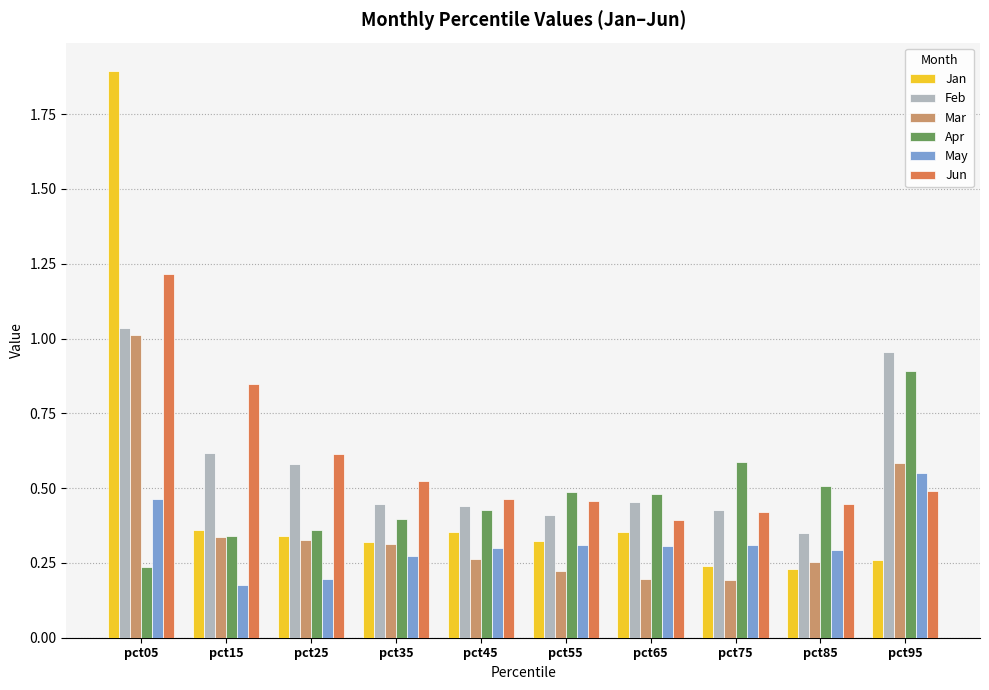

What is the sum of all Feb values?

5.7